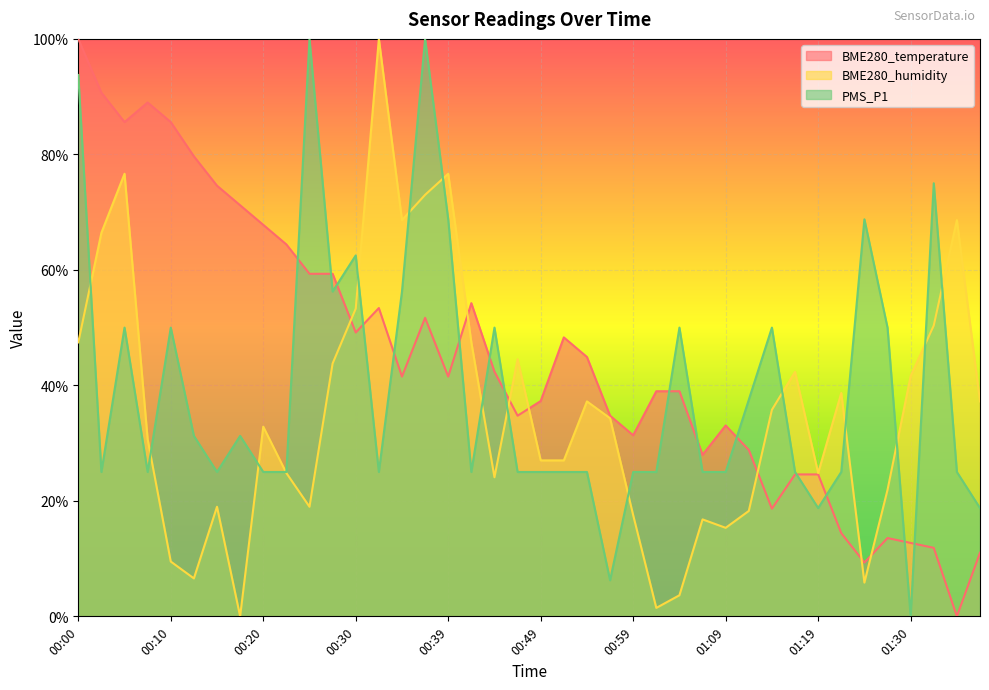

What is the value of the BME280_humidity point at the 11th from the left?

19.0